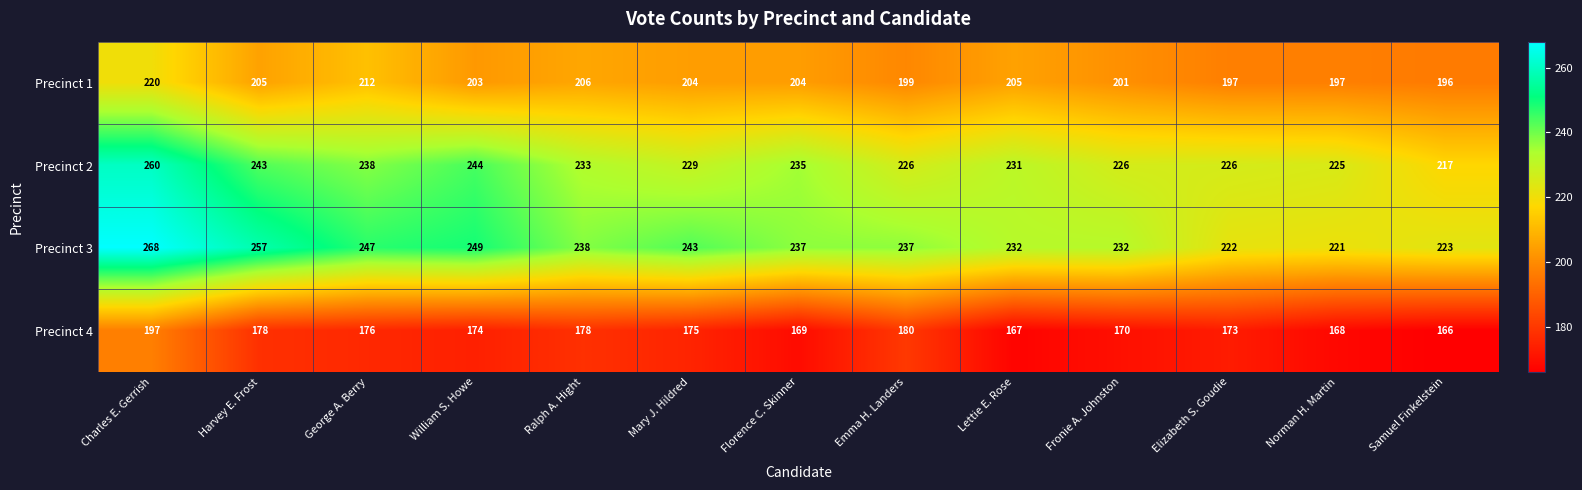

Which series has the largest total across all categories?

Precinct 3